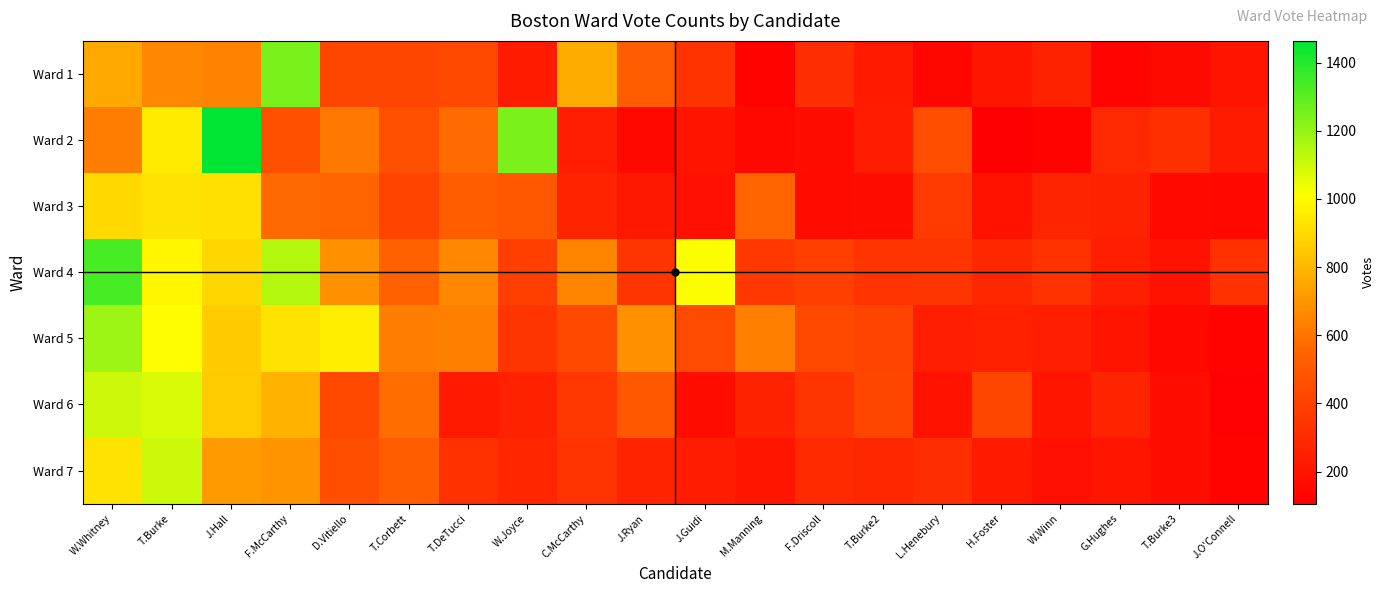

At how many categories does at least one series exceed 677?

9